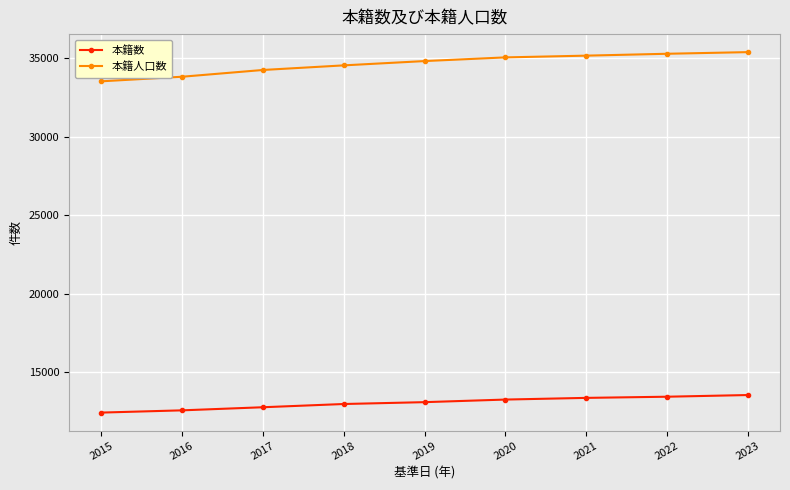

What is the difference between the highest and lowest values at 2023?

21831